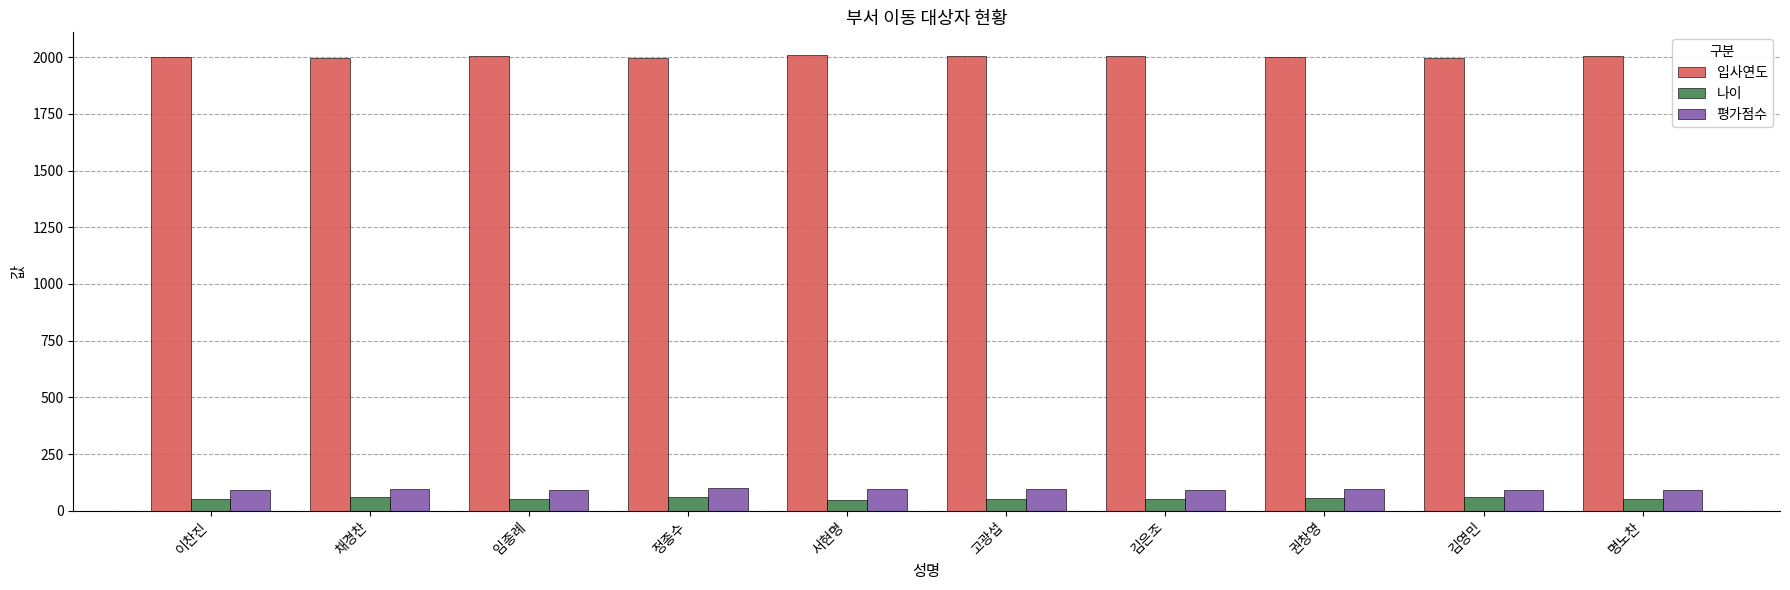

True or false: 나이 has a value of 48 at 서현명.

True